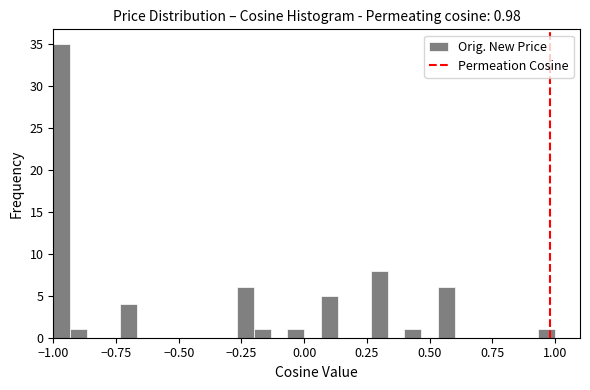

Read against the x-axis, roughly where is the centre of the tallest bar?

-0.95